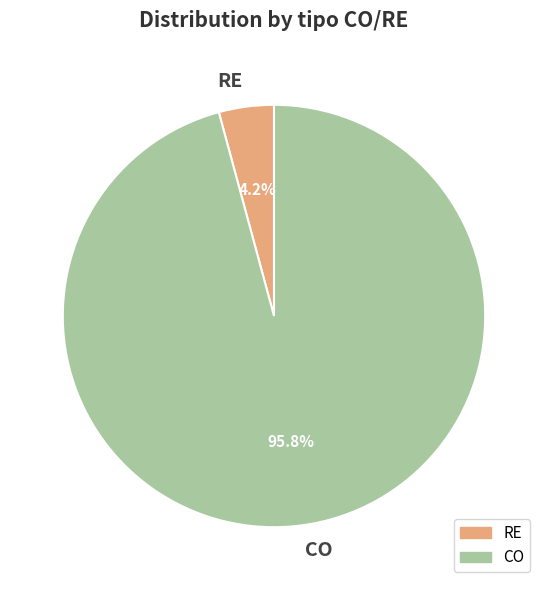

Does RE account for over 50% of the chart?

No